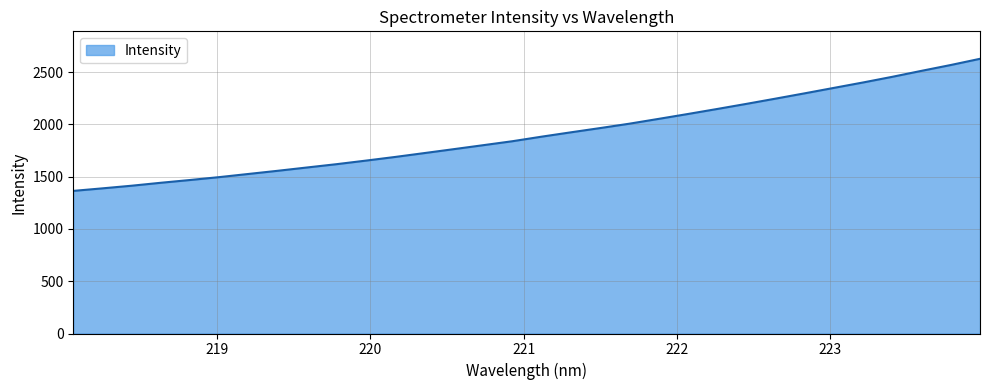

What is the difference between the maximum and minimum values?

1263.4